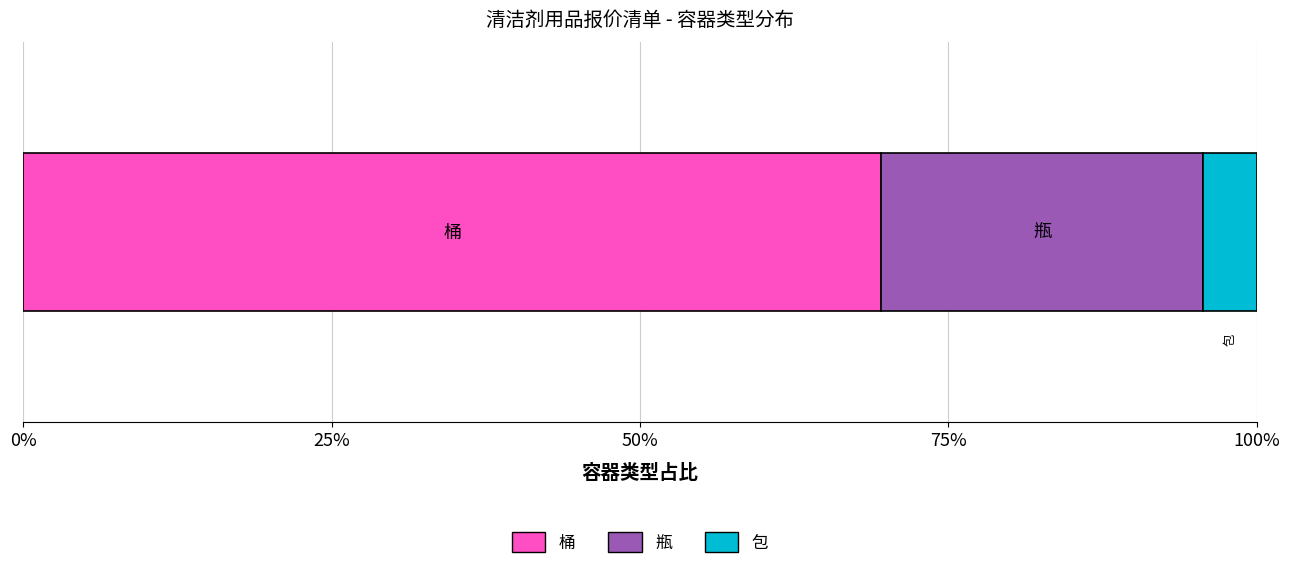

What is the lowest value of the 桶 series?

69.6